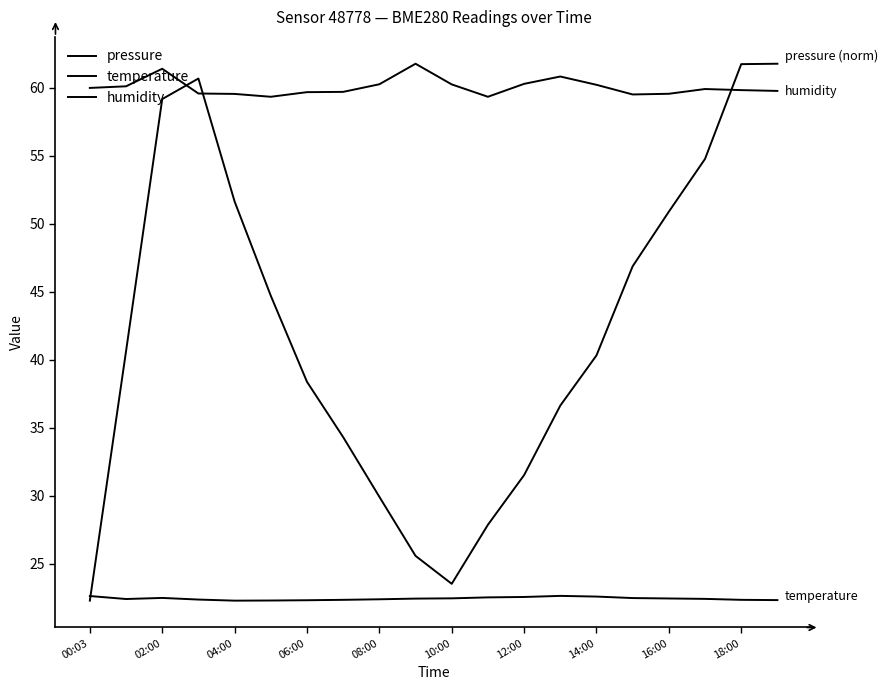

Is this an area chart (filled region under the line)?

No